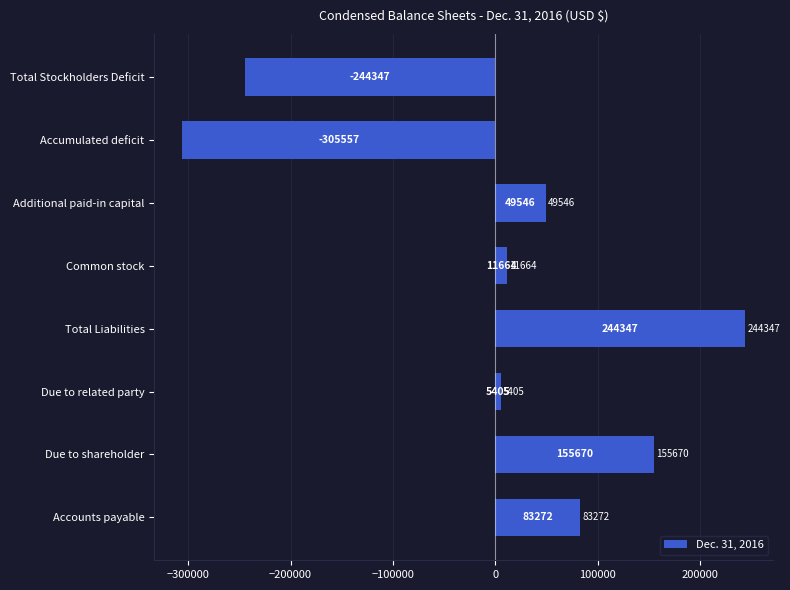

Count the number of categories in the chart.

8